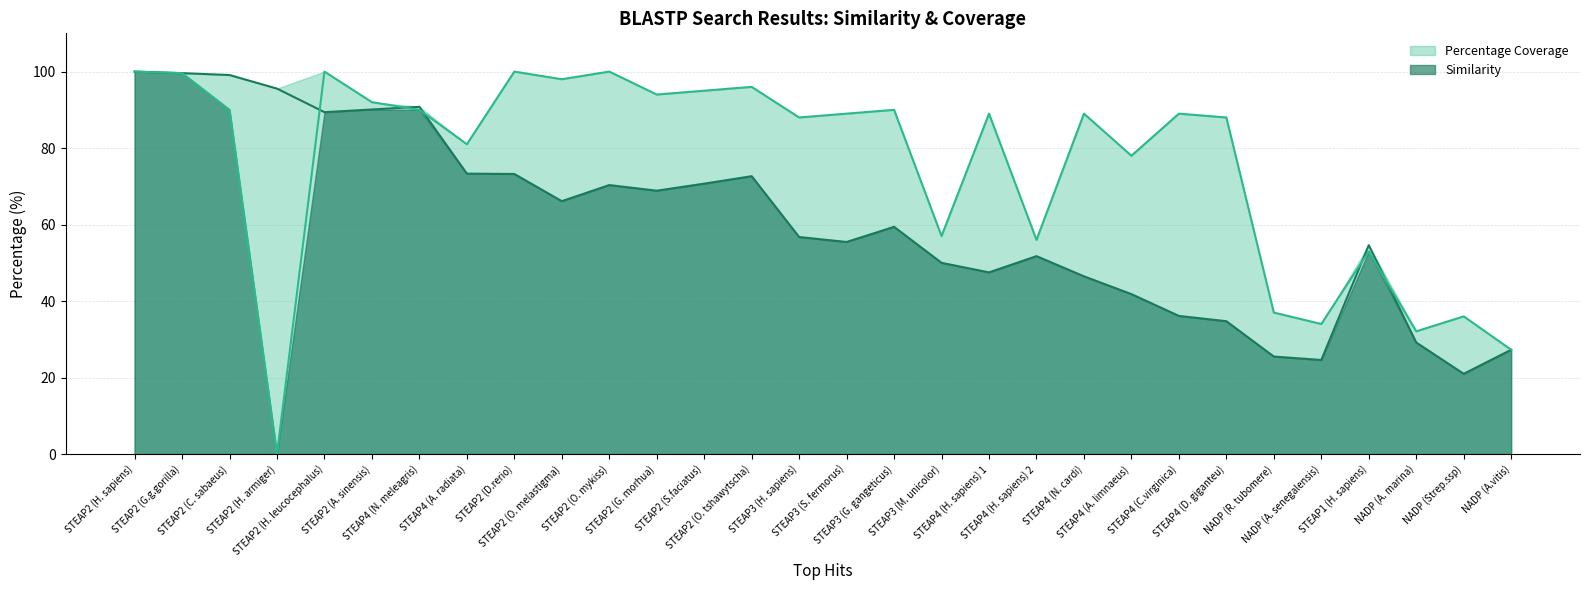

Where does the Similarity series first go above 59?

STEAP2 (H. sapiens)